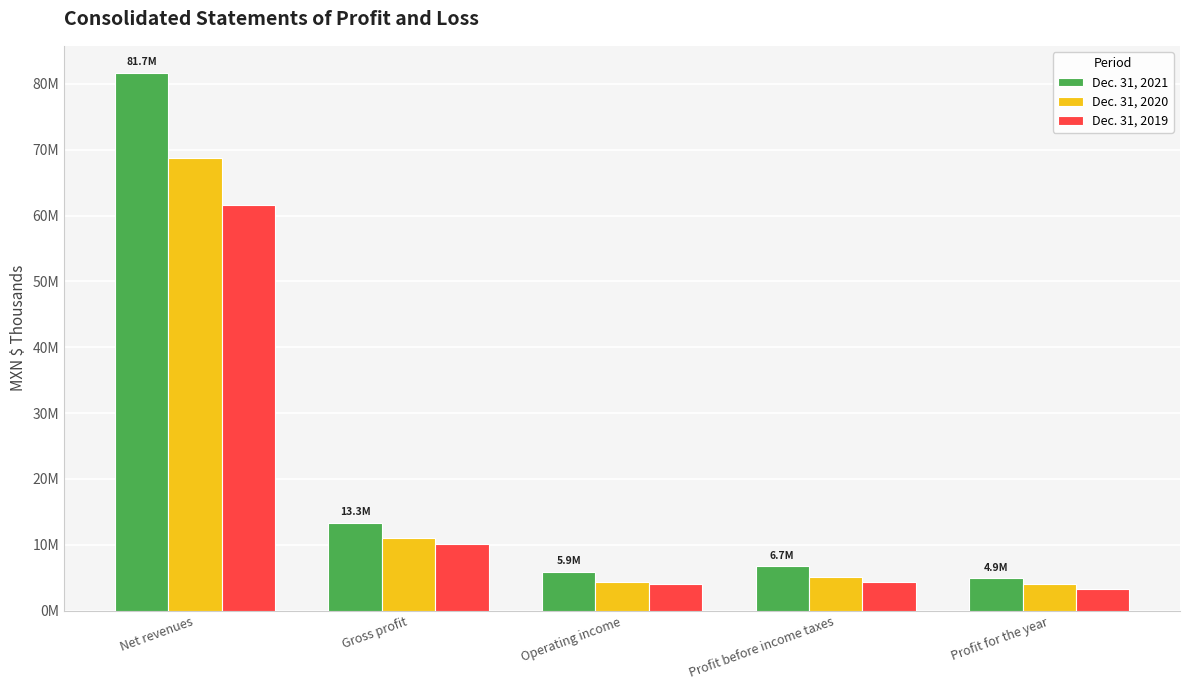

List the series in order of their overall mean, lowest first.

Dec. 31, 2019, Dec. 31, 2020, Dec. 31, 2021